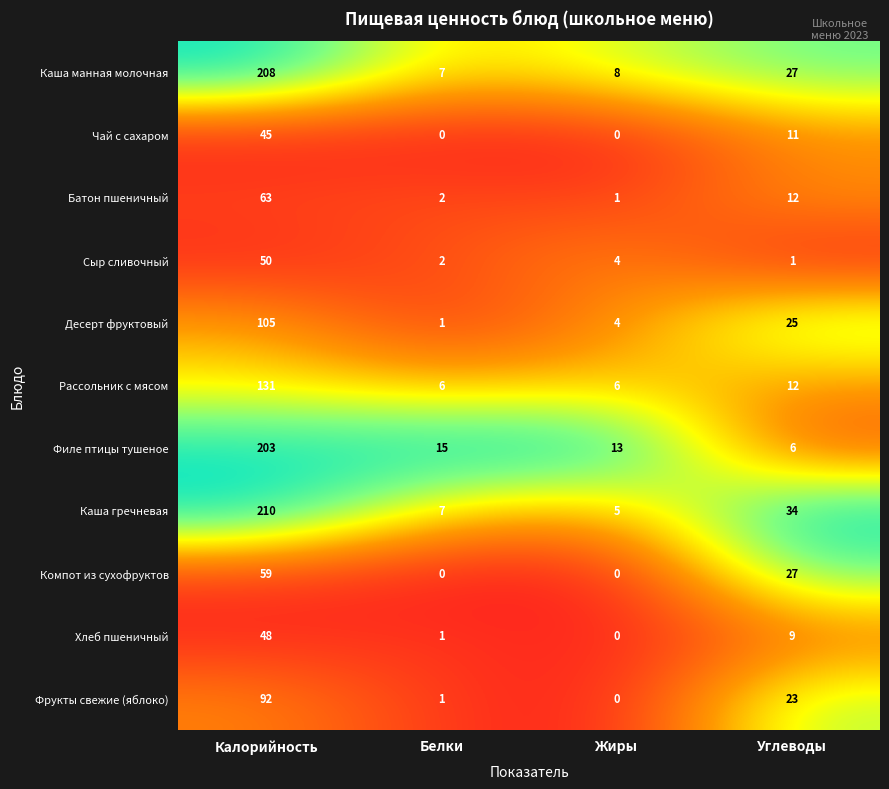

Which category has the lowest value in the Фрукты свежие (яблоко) series?

Жиры